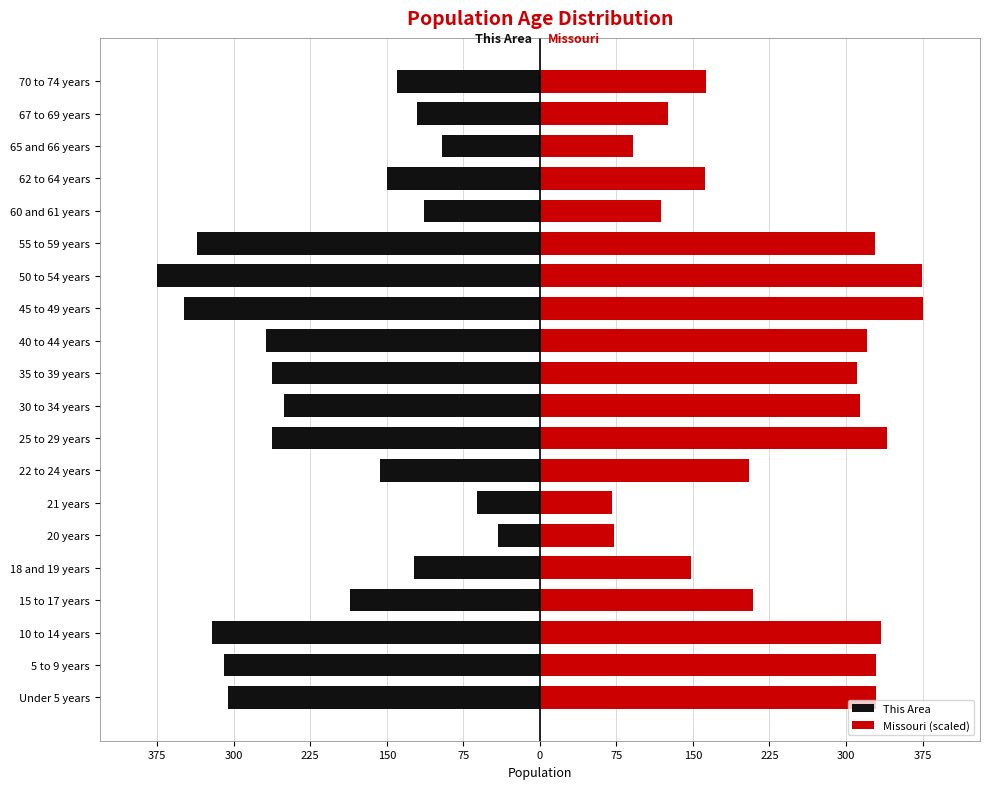

What is the difference between the maximum and minimum values in the This Area series?

334.0